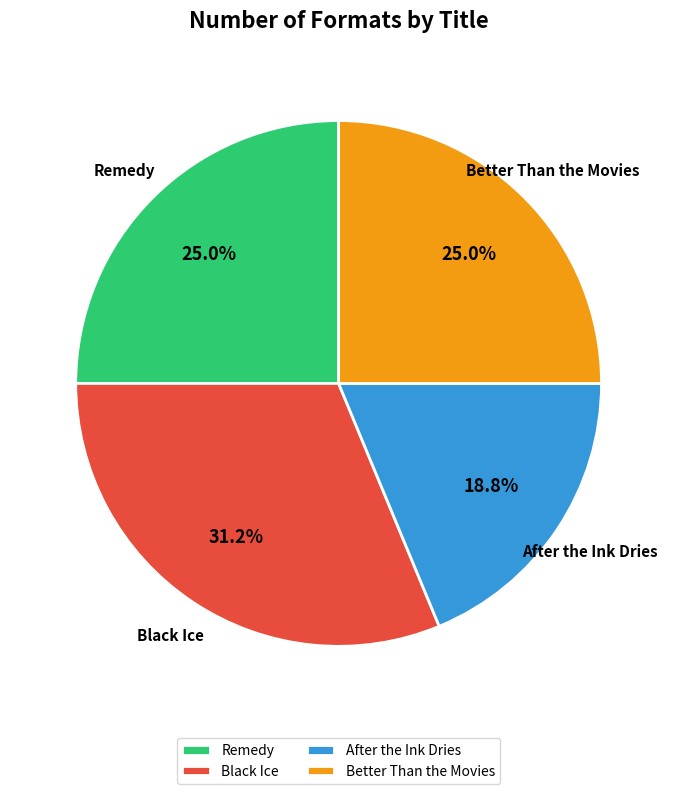

To the nearest percent, what is the difference between the largest and smallest slice percentages?

12%